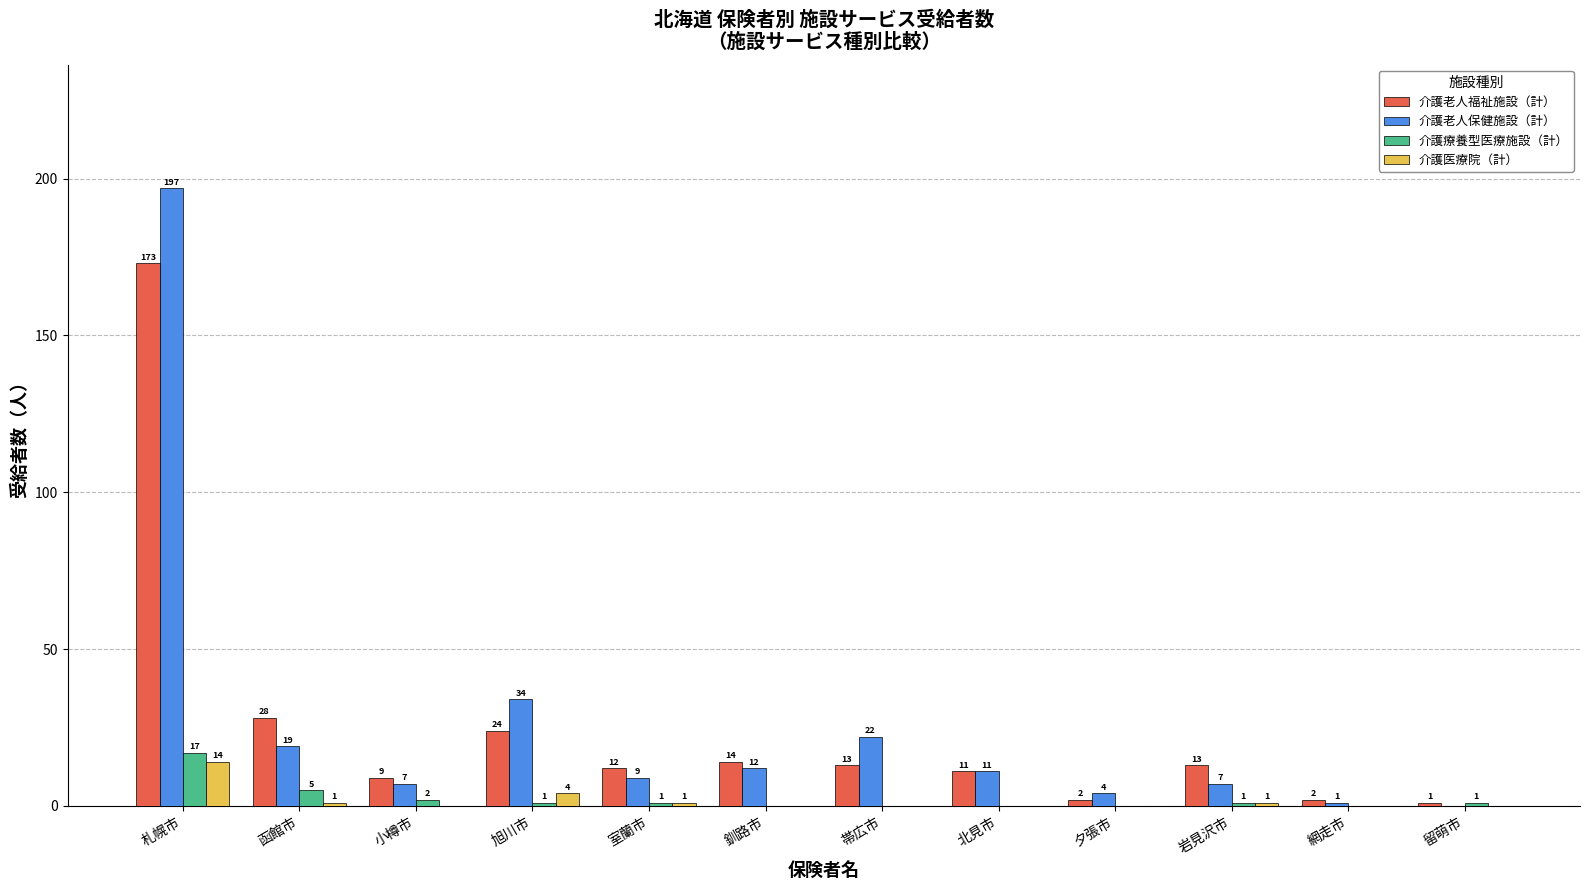

Is the value of 介護老人保健施設（計） at 北見市 greater than the value of 介護医療院（計） at 北見市?

Yes